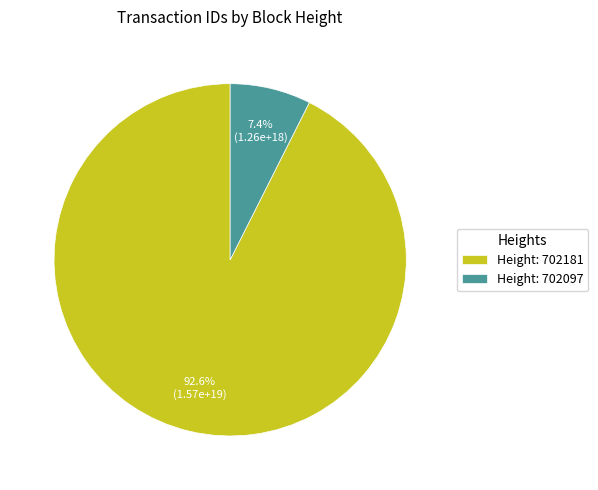

Which category has the smallest portion of the pie?

Height: 702097